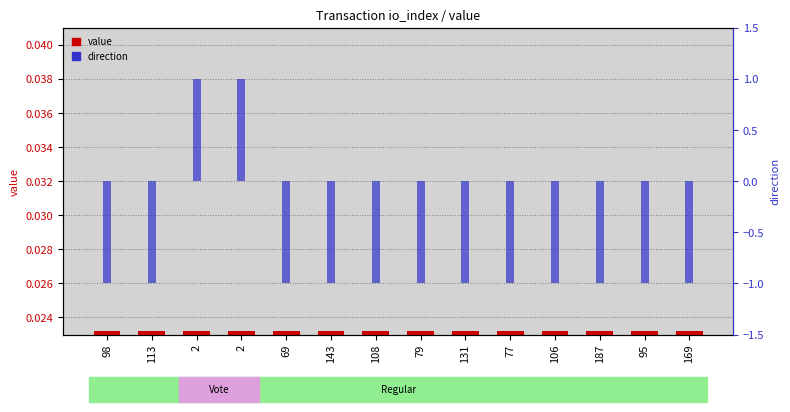

What is the label of the 7th bar from the right?

79